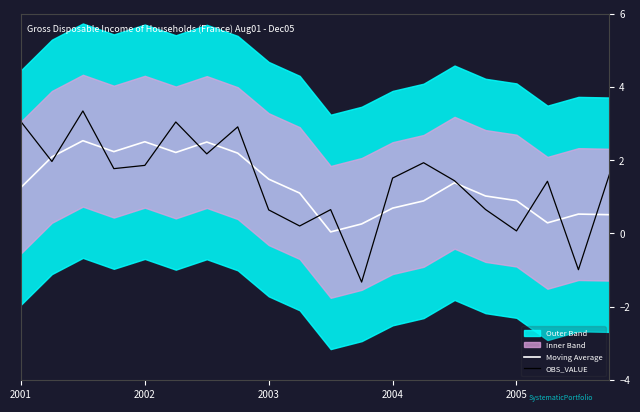

The value of Moving Average at 2002 is 2.5. True or false?

True